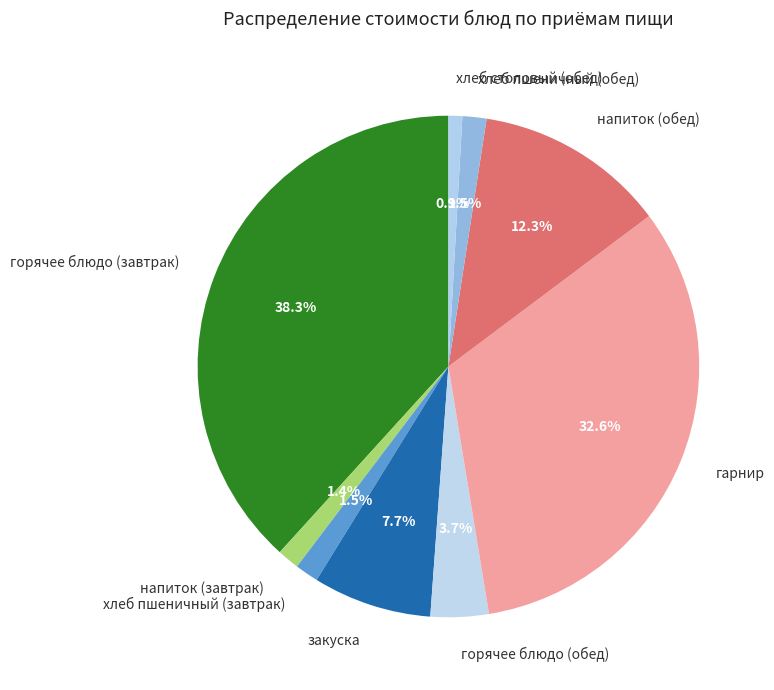

Count the number of slices in the pie.

9